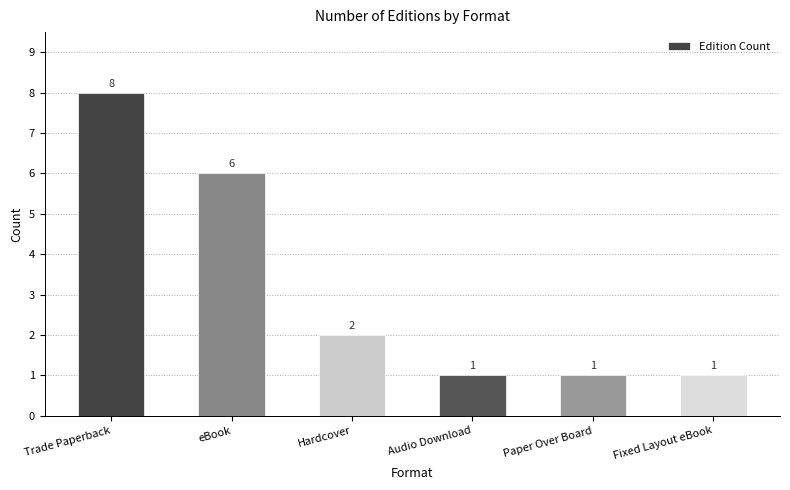

What is the label of the 2nd bar from the left?

eBook